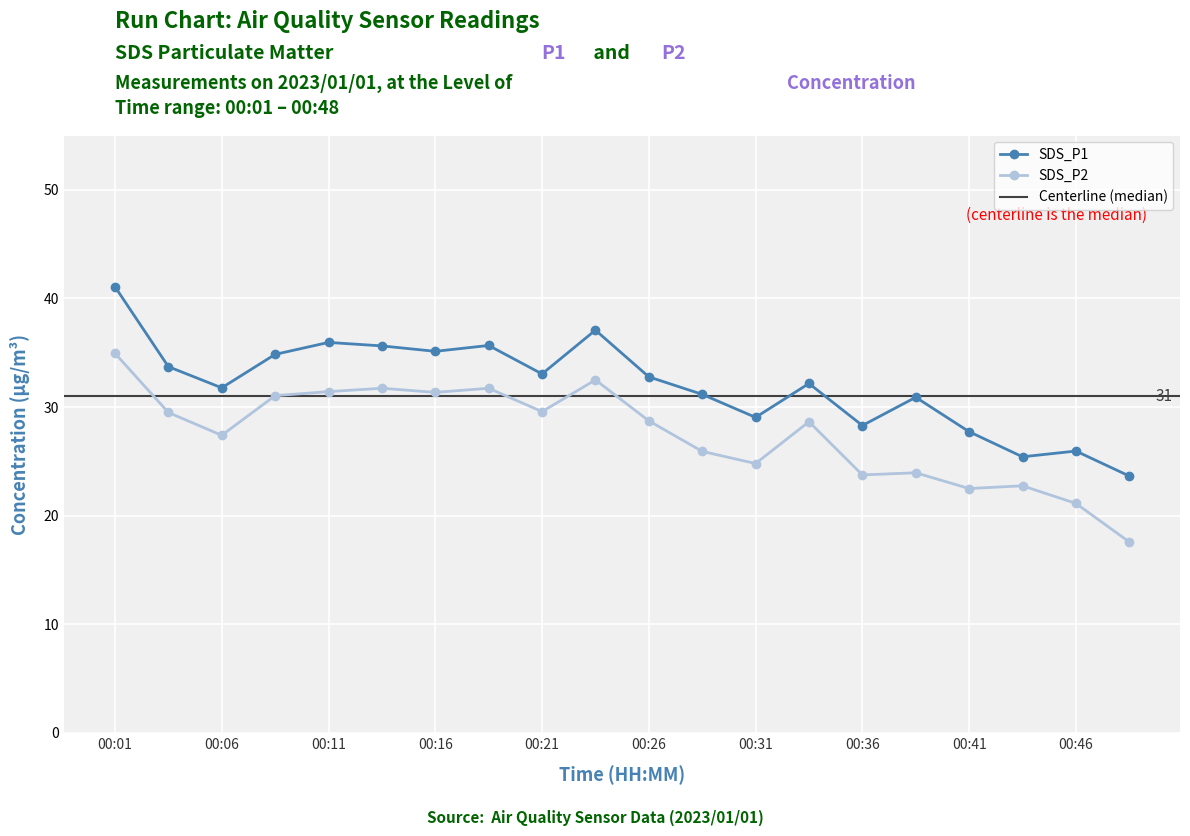

In SDS_P1, how many points are higher than both neighbors (excluding endpoints)?

6